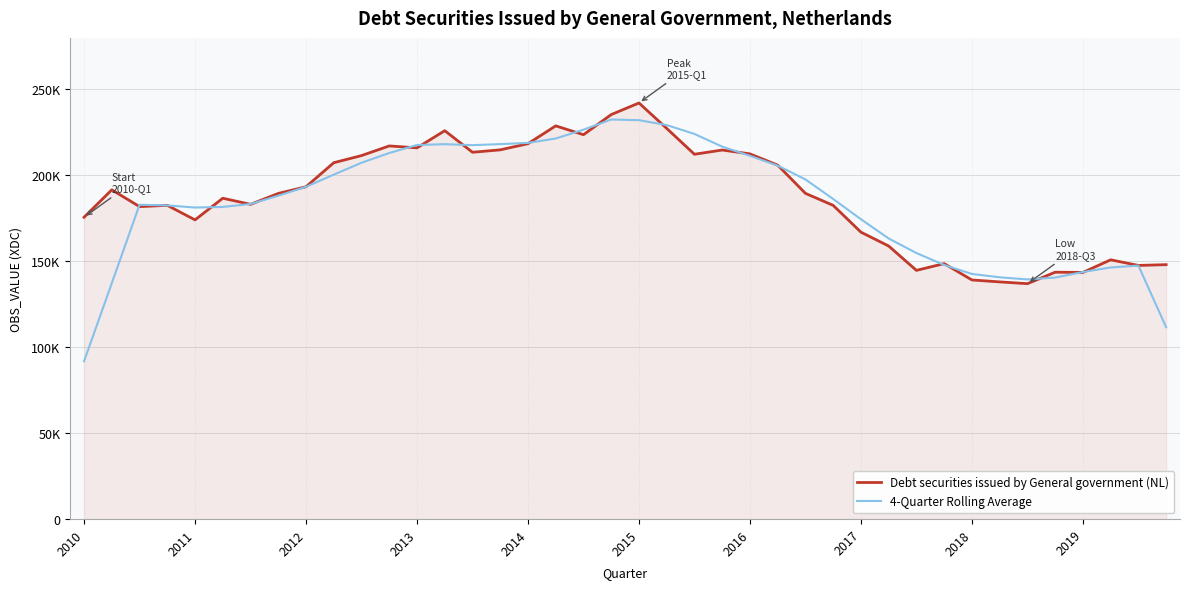

Which series has the widest spread of values?

4-Quarter Rolling Average